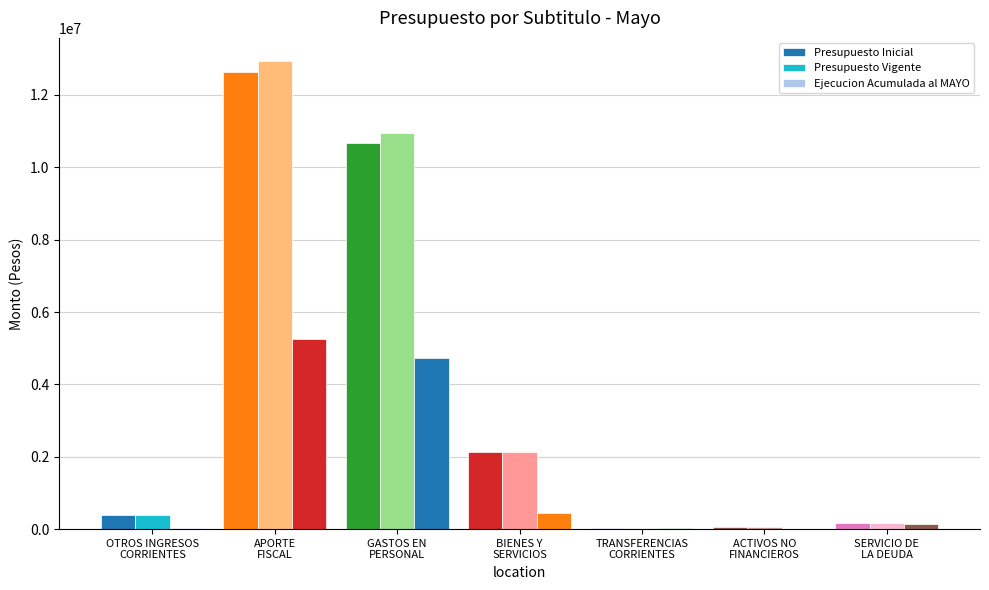

List the series in order of their peak value, highest first.

Presupuesto Vigente, Presupuesto Inicial, Ejecucion Acumulada al MAYO